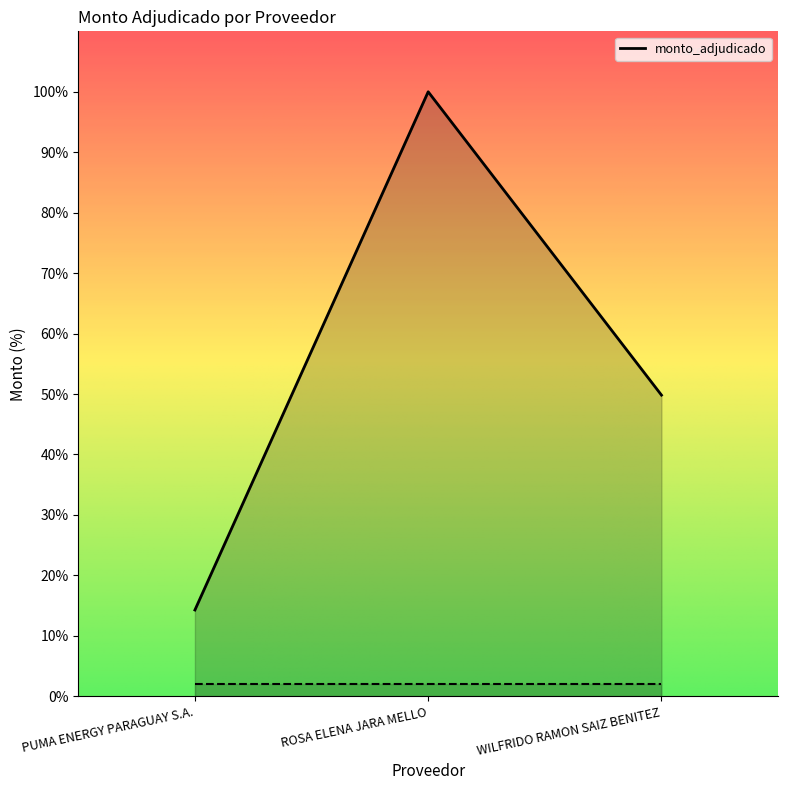

The chart shows a value of 328113890 at ROSA ELENA JARA MELLO. True or false?

False